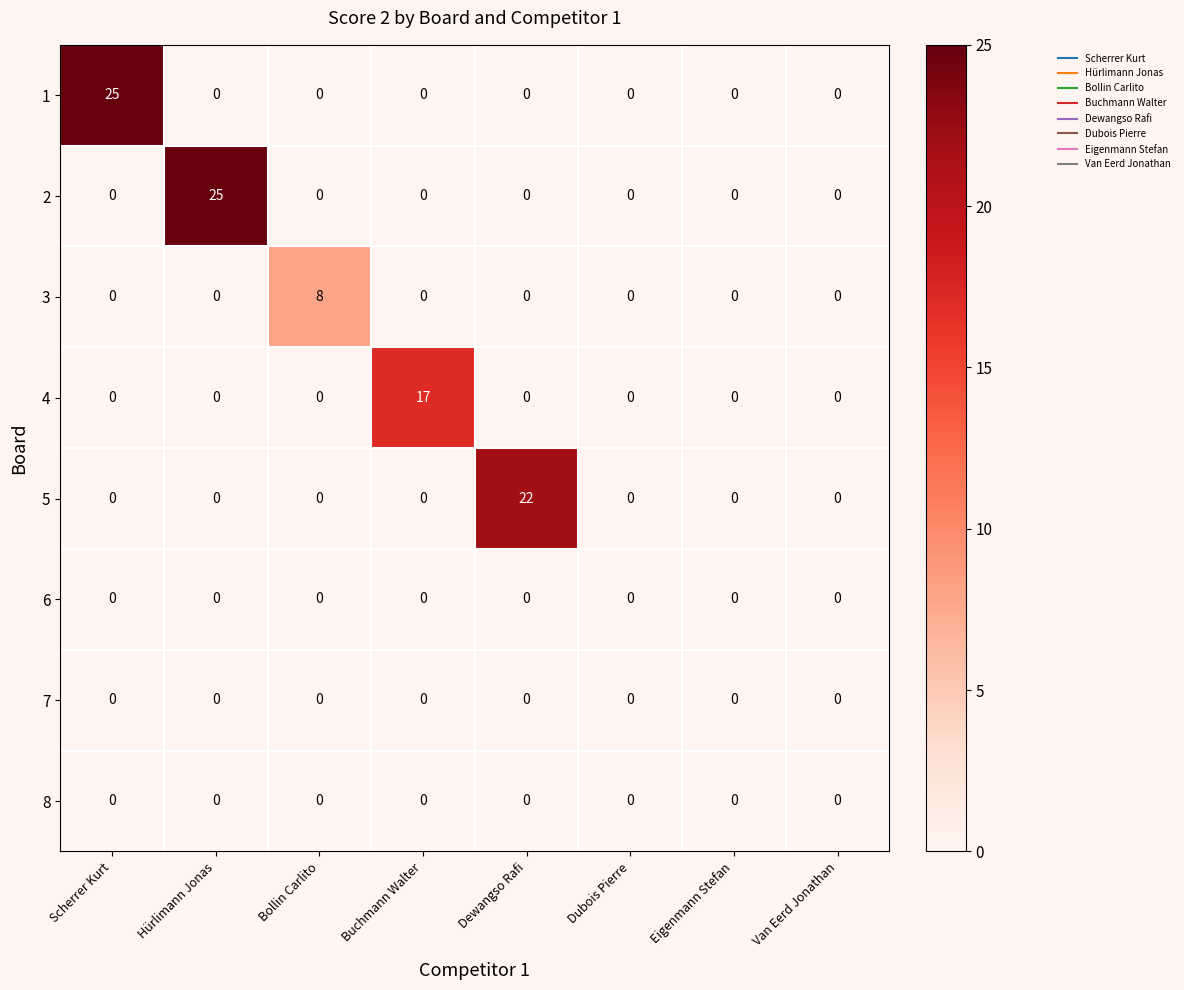

What is the maximum value shown in the chart?

25